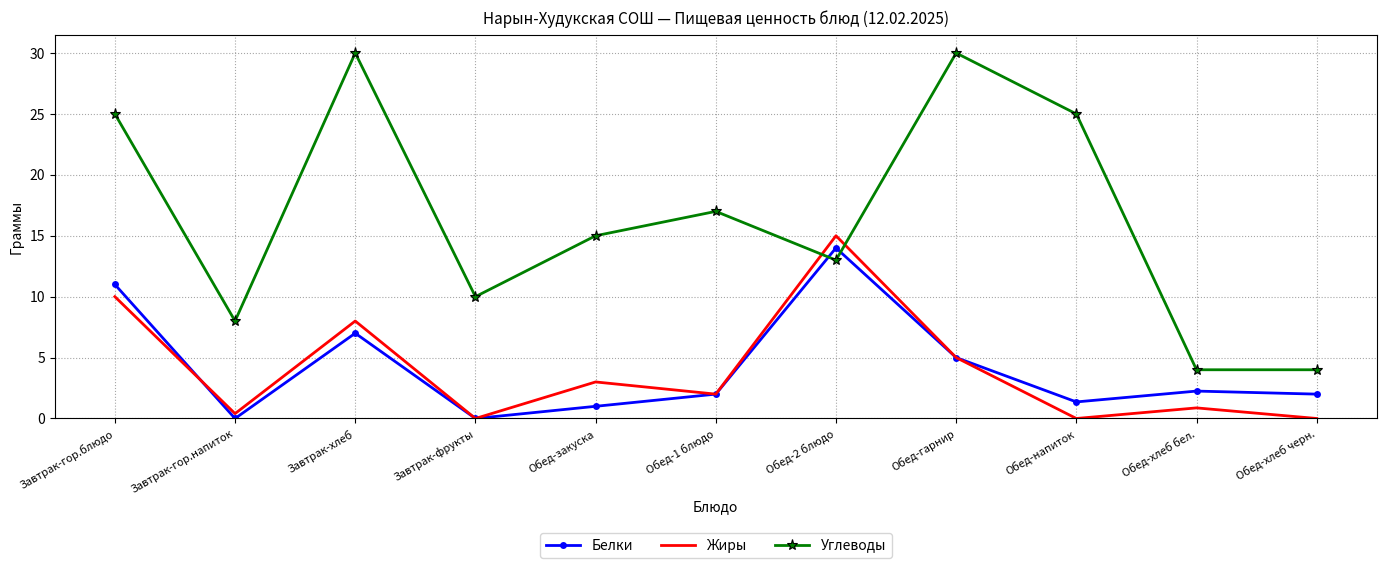

Is it true that Белки equals 2.9 at Завтрак-хлеб?

False